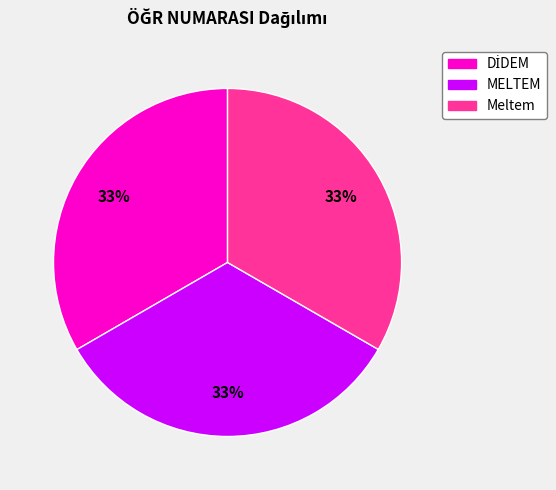

True or false: Meltem accounts for 19% of the total.

False